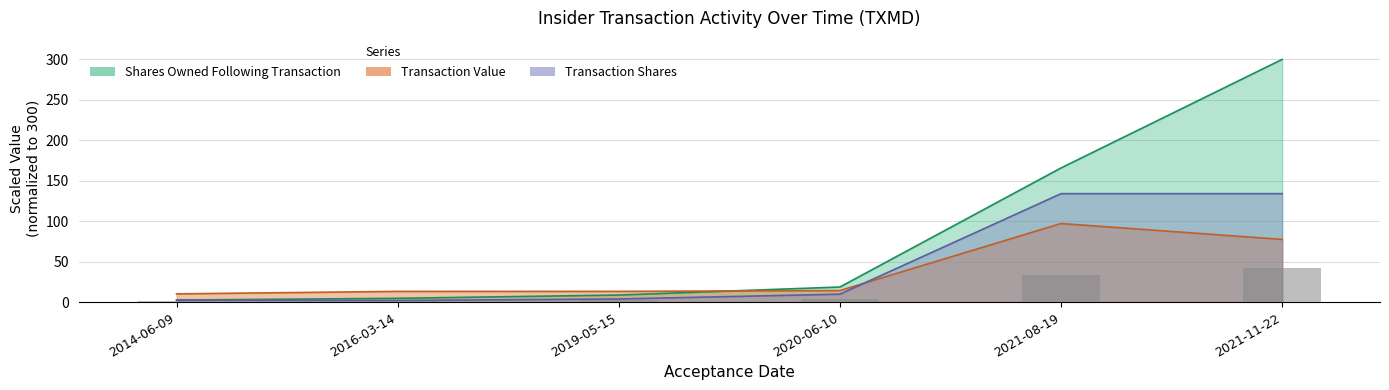

Read the sharesOwnedFollowingTransaction value at 2016-03-14.

4.8